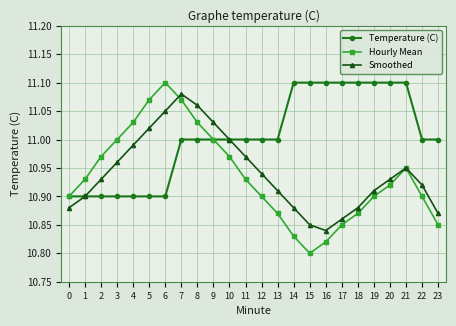

At which category does the chart reach its minimum across all series?

15